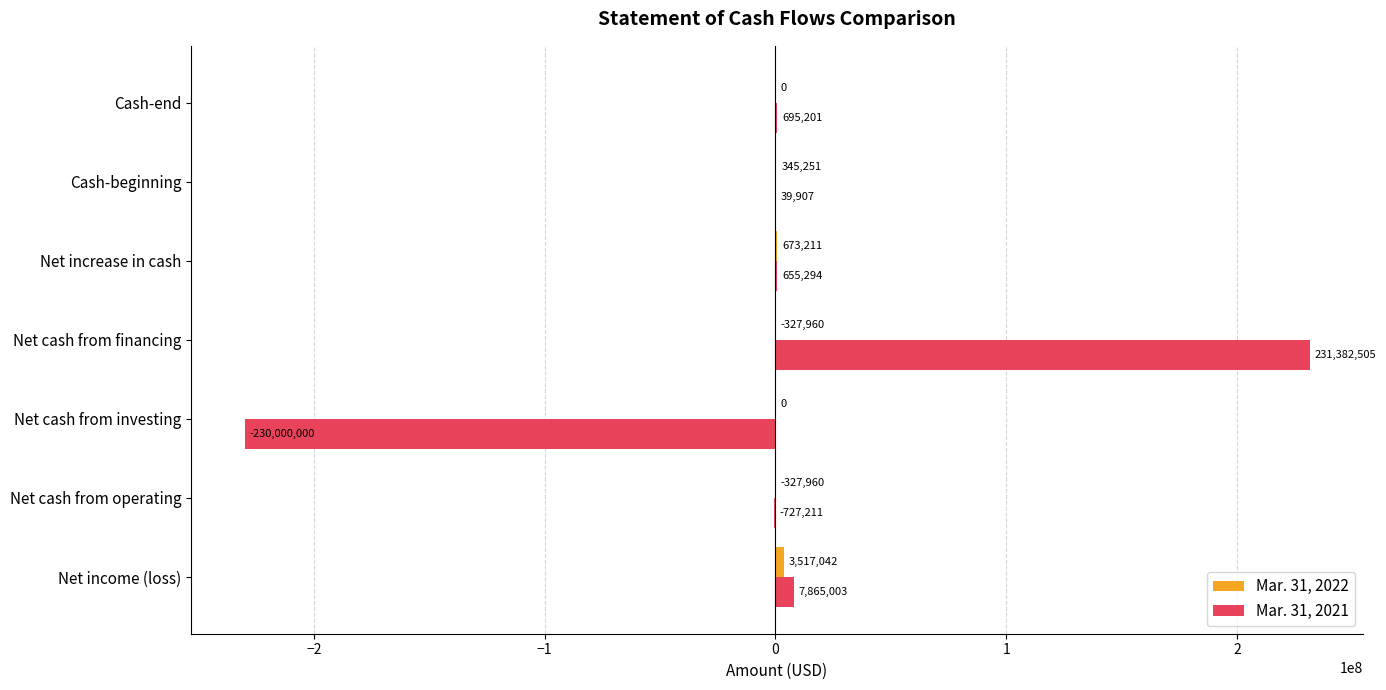

Is it true that Mar. 31, 2021 equals -88521313 at Net cash from investing?

False